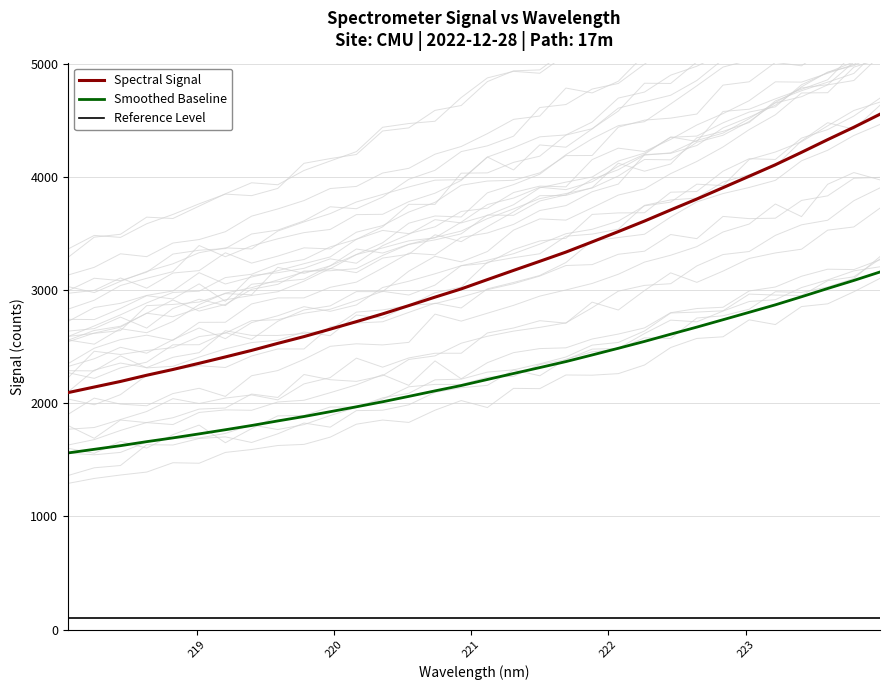

True or false: Spectral Signal and Smoothed Baseline cross at least once.

False